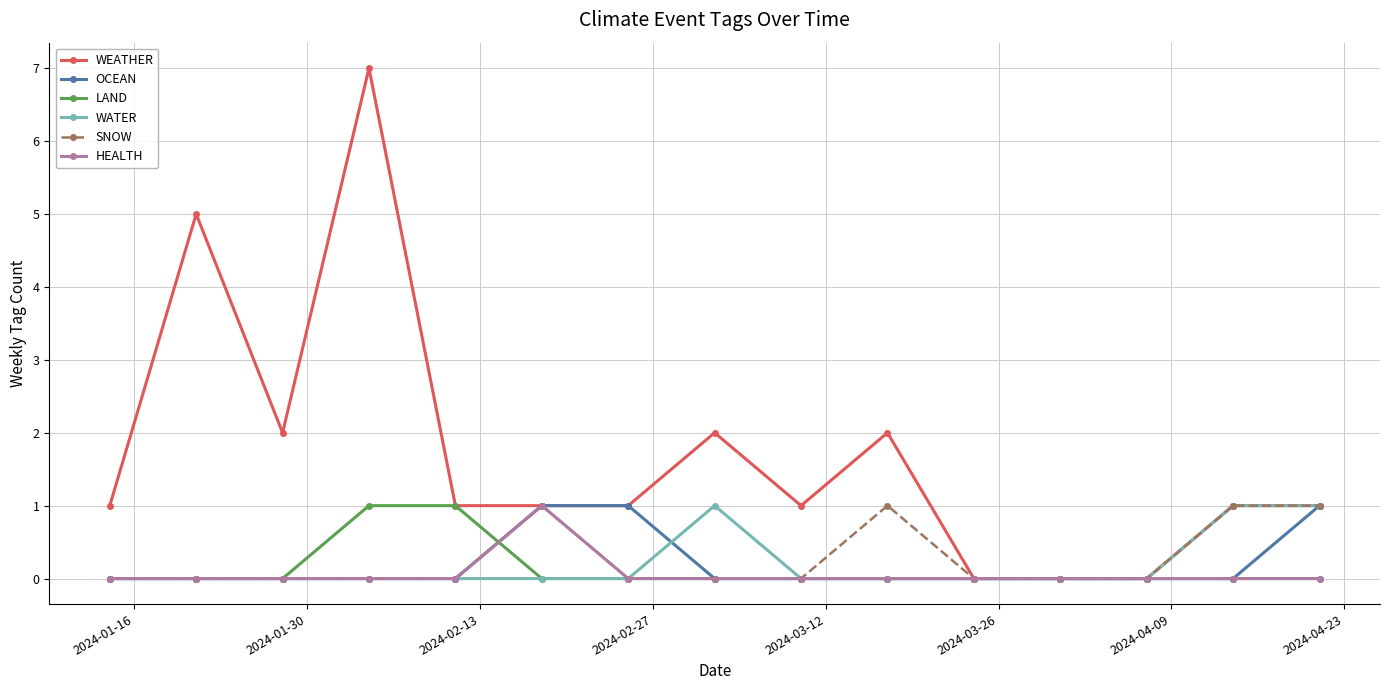

What is the greatest value displayed?

7